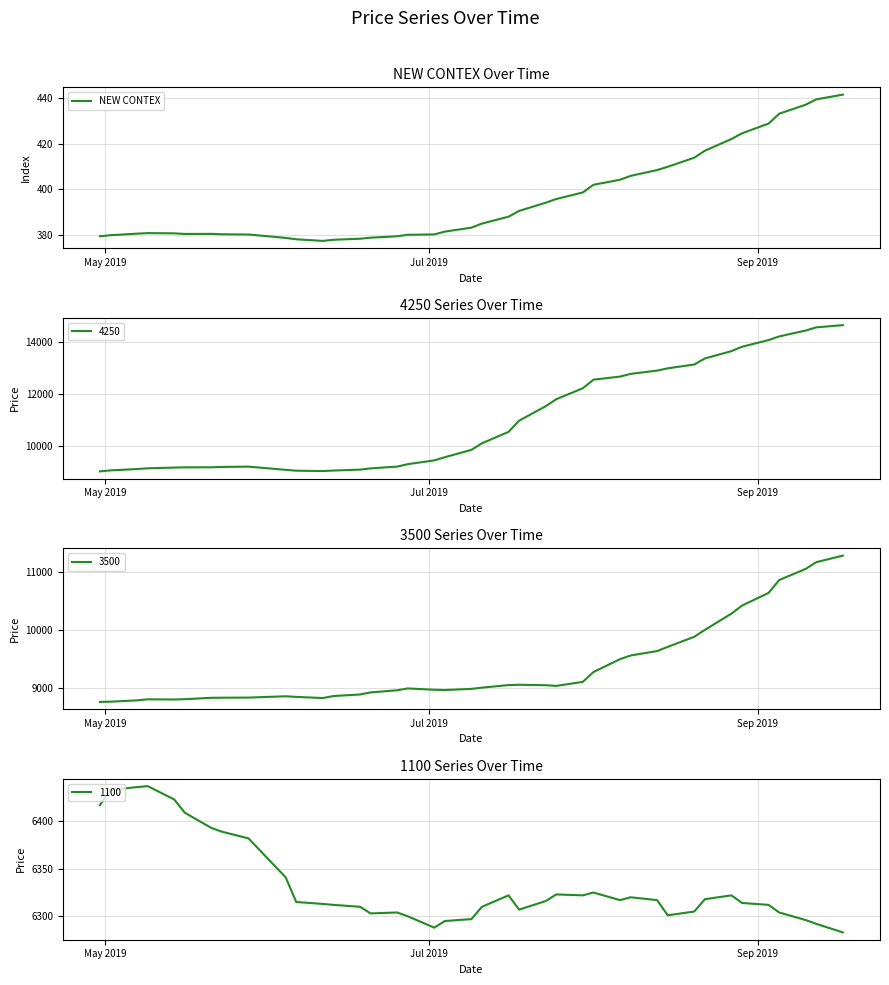

What is the minimum value for NEW CONTEX?

377.5